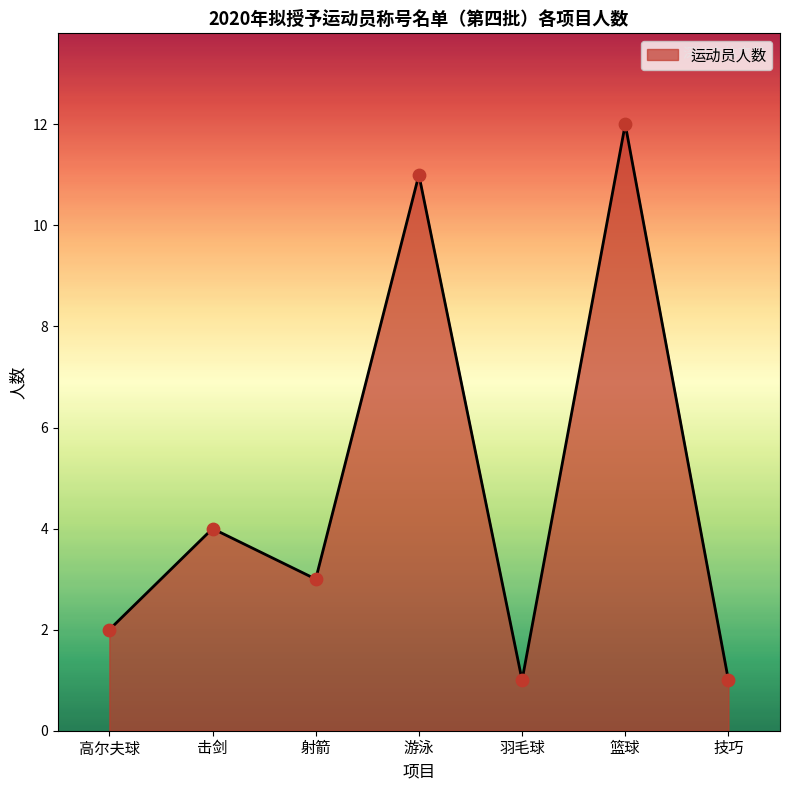

Between 技巧 and 高尔夫球, which is larger?

高尔夫球